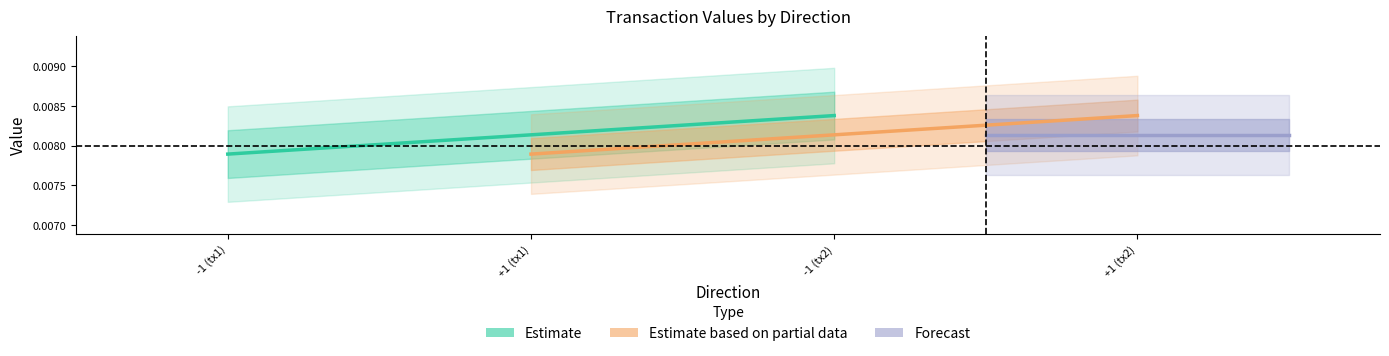

Between -1 (tx1) and -1 (tx2), which is larger?

-1 (tx2)